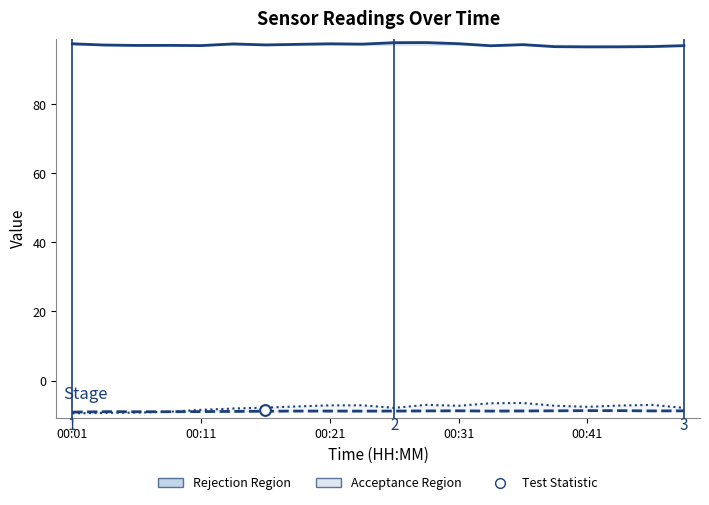

What is the total value across all series at 10?

81.0